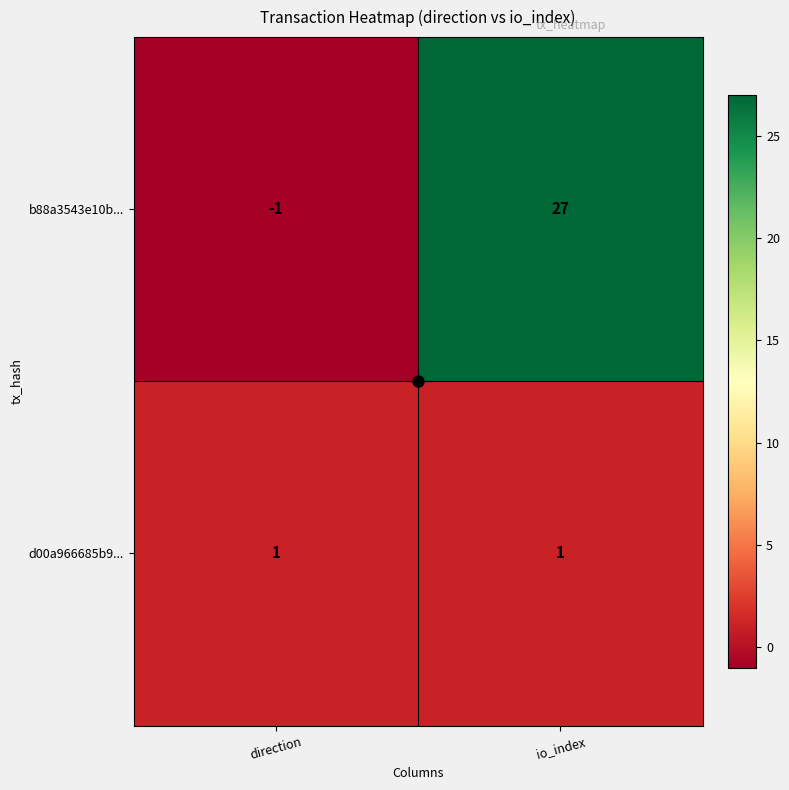

Which series has the largest total across all categories?

b88a3543e10b...